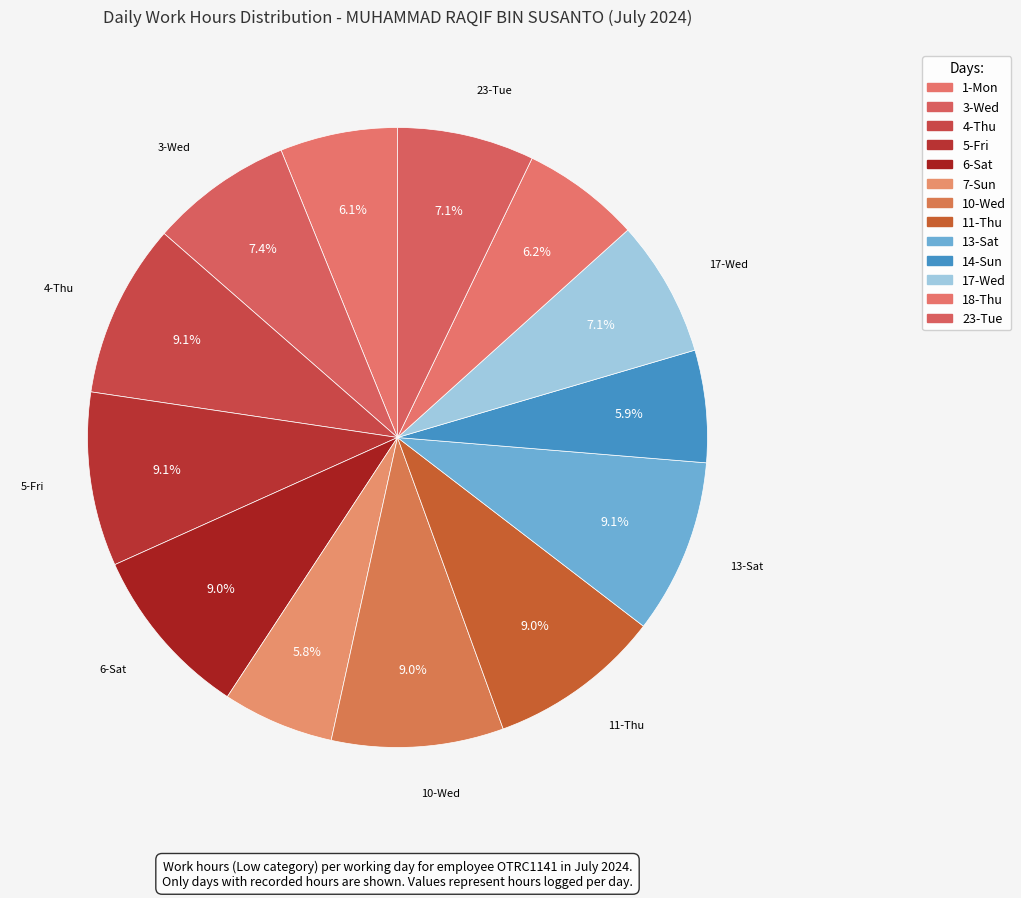

How many slices are in this pie chart?

13